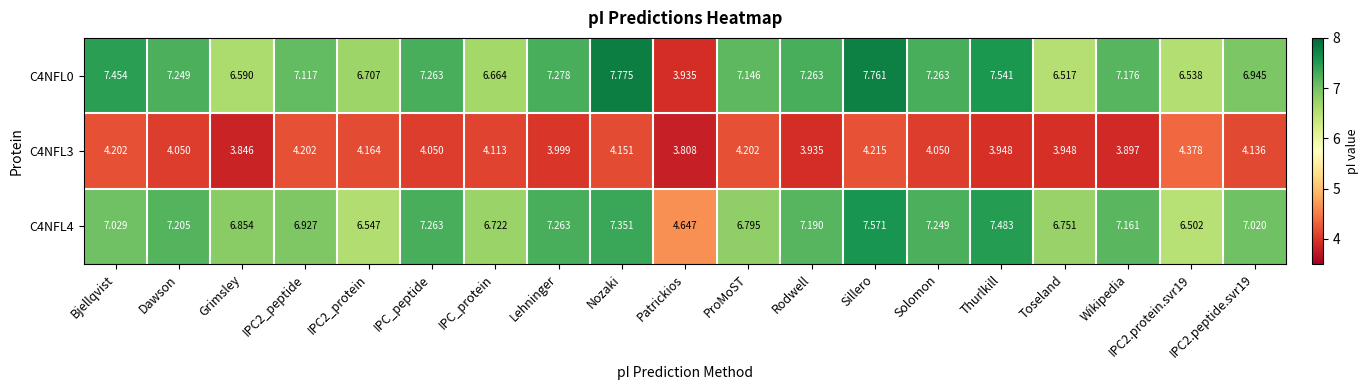

How many categories are shown in the chart?

19